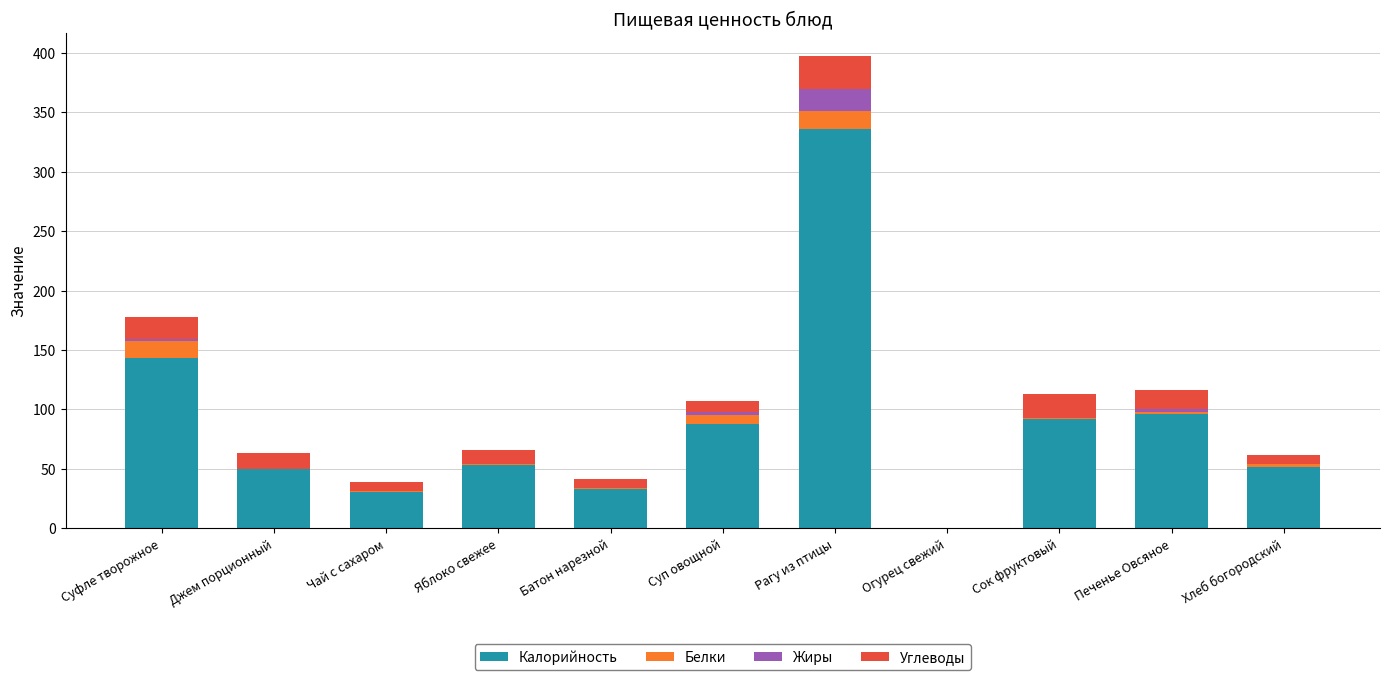

What is the maximum value for Калорийность?

336.0